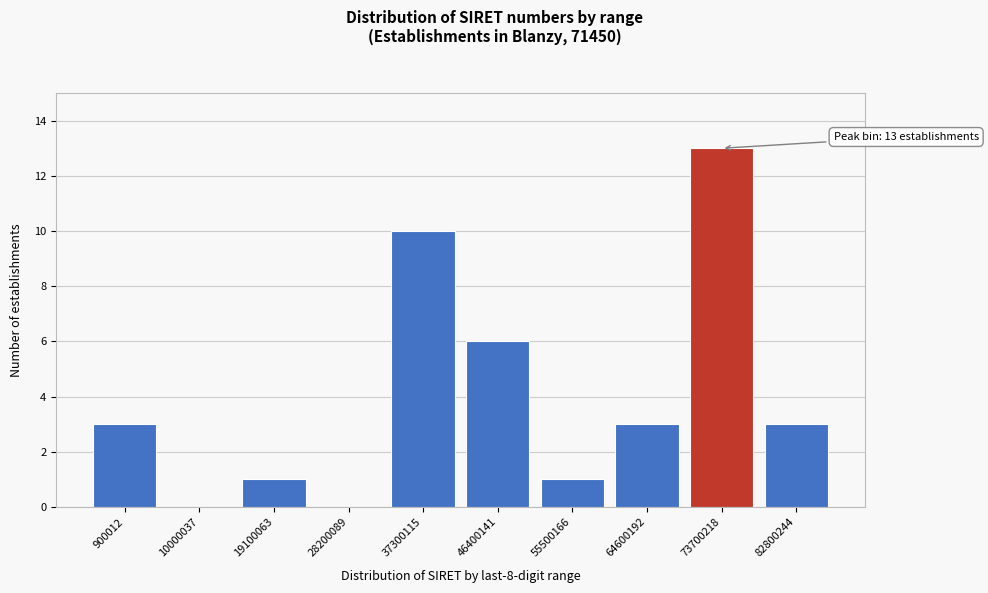

Reading left to right, what are all the values shown in this chart?

900012=3	10000037=0	19100063=1	28200089=0	37300115=10	46400141=6	55500166=1	64600192=3	73700218=13	82800244=3